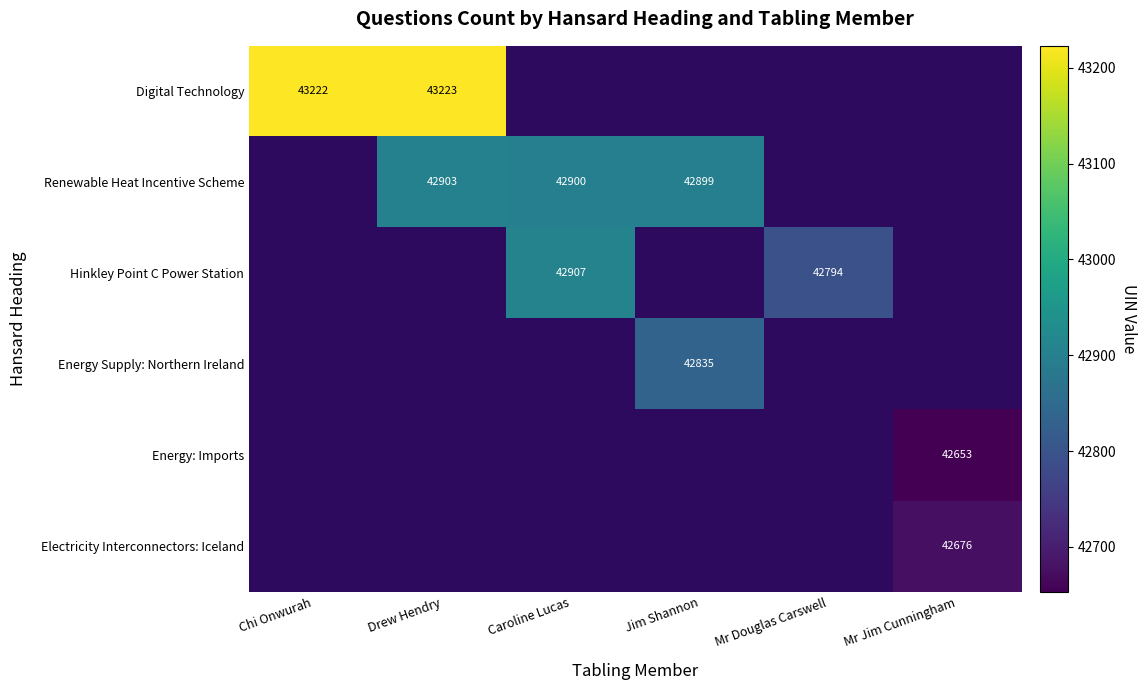

What is the greatest value displayed?

43223.0